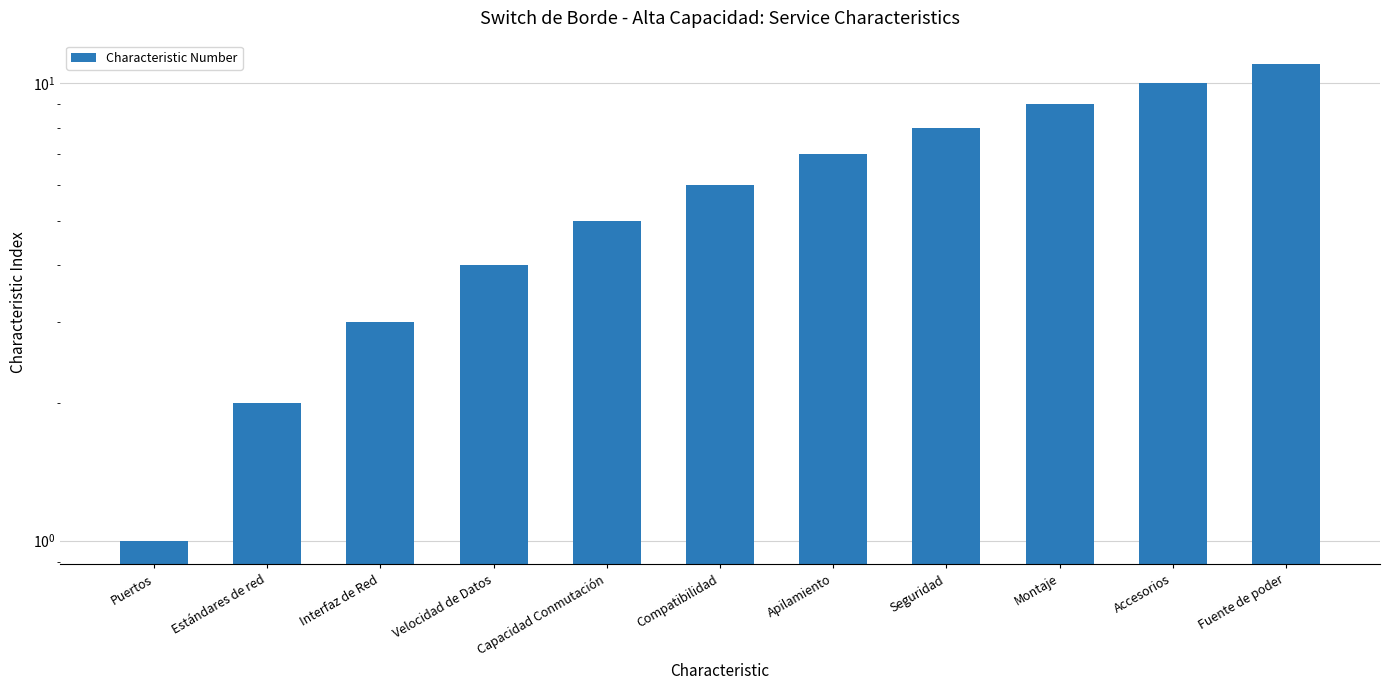

What is the maximum value shown in the chart?

11